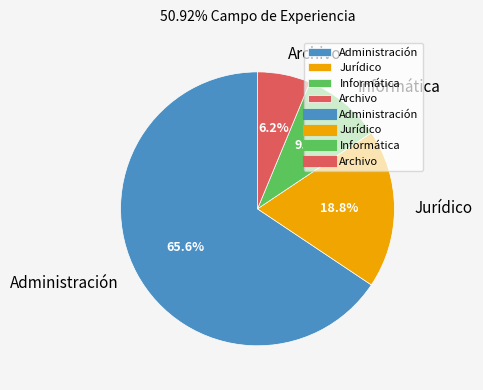

Approximately how many times larger is the value at Informática compared to Jurídico?

0.5